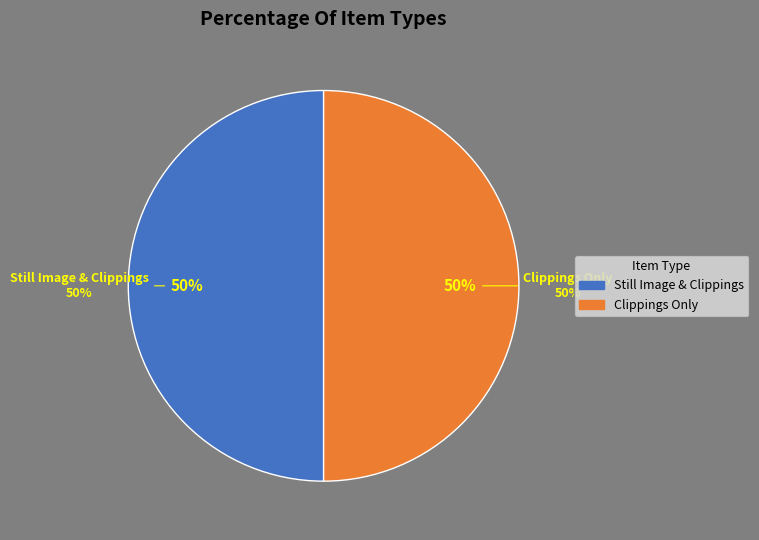

Is Text; Clippings the majority of the pie?

No